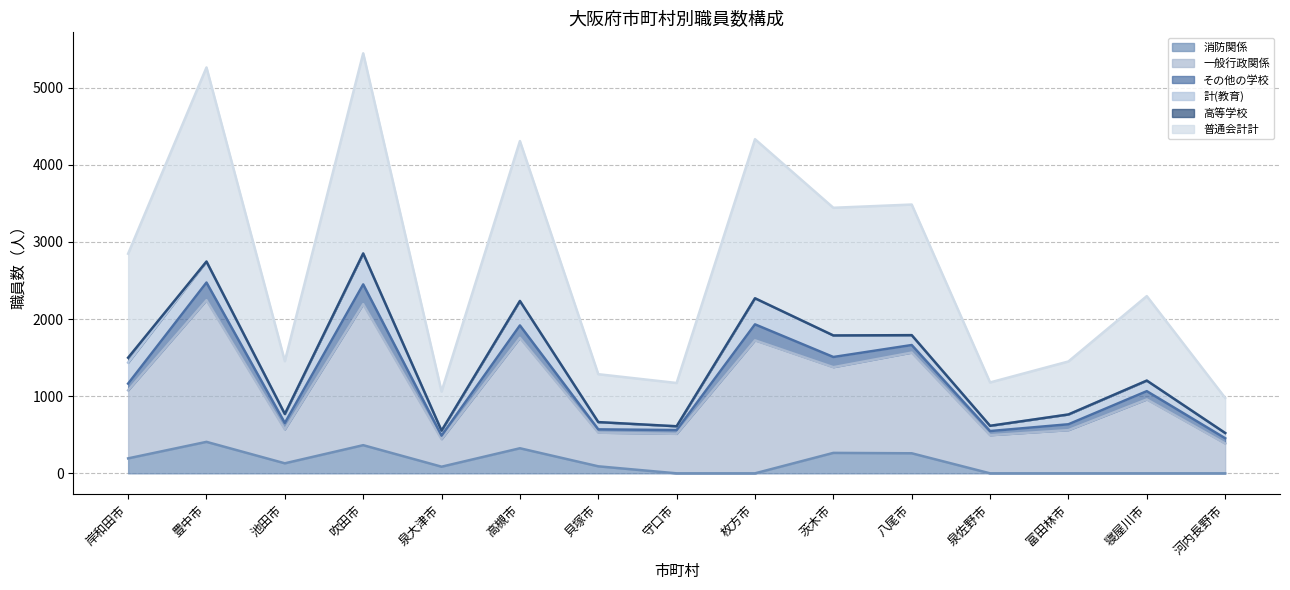

True or false: 一般行政関係 and 普通会計計 cross at least once.

False